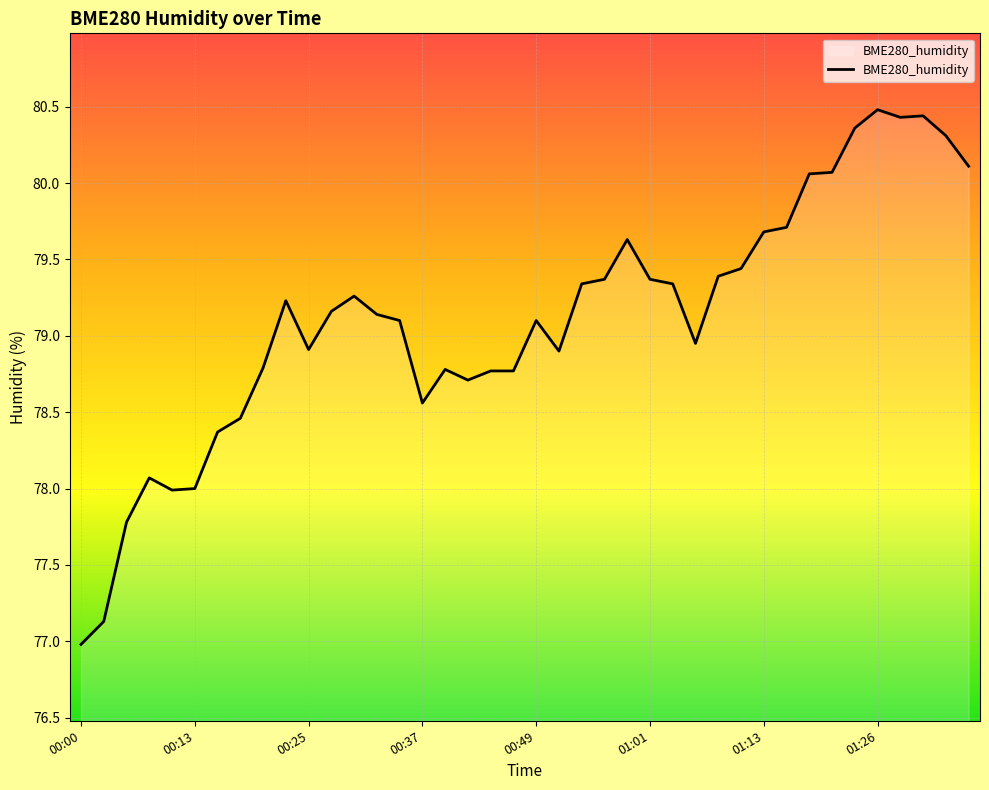

What is the maximum value shown in the chart?

80.5